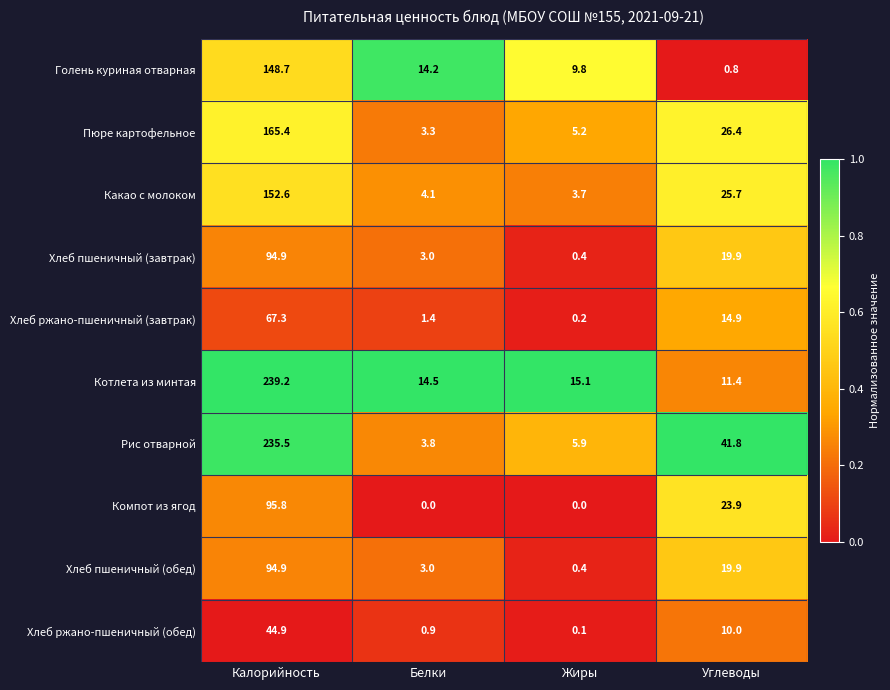

Which series has the widest spread of values?

Рис отварной